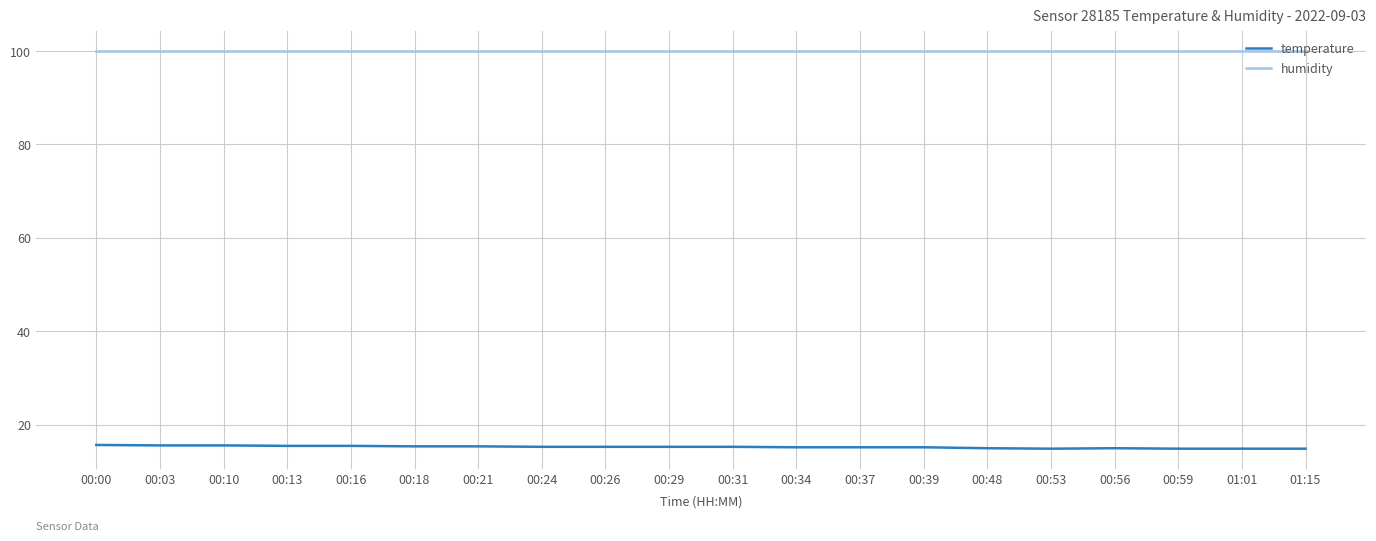

How many lines are shown in the chart?

2